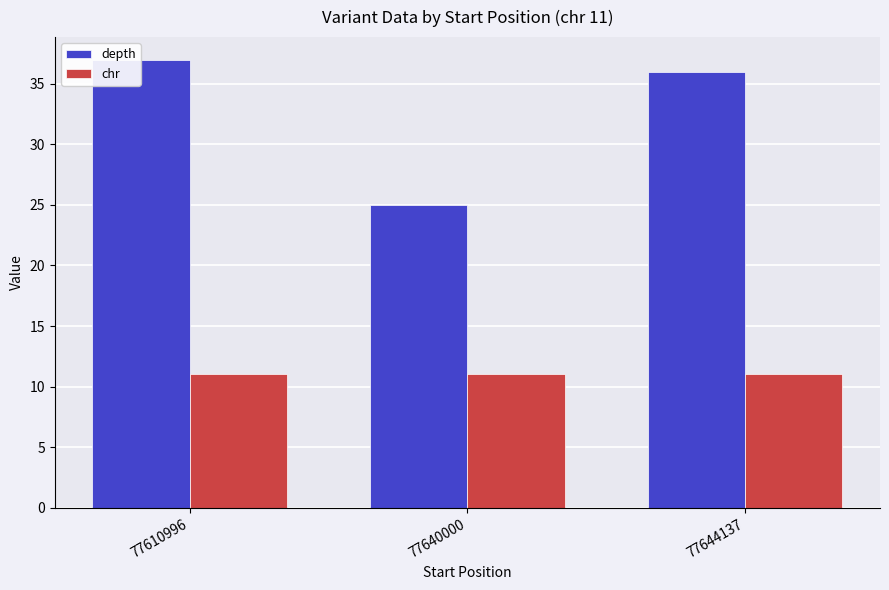

Which category has the highest value in the depth series?

77610996